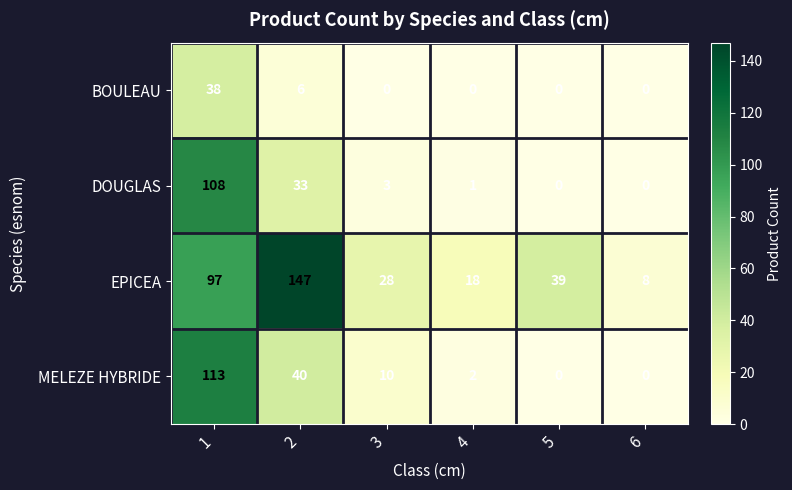

How many series are shown in this chart?

4